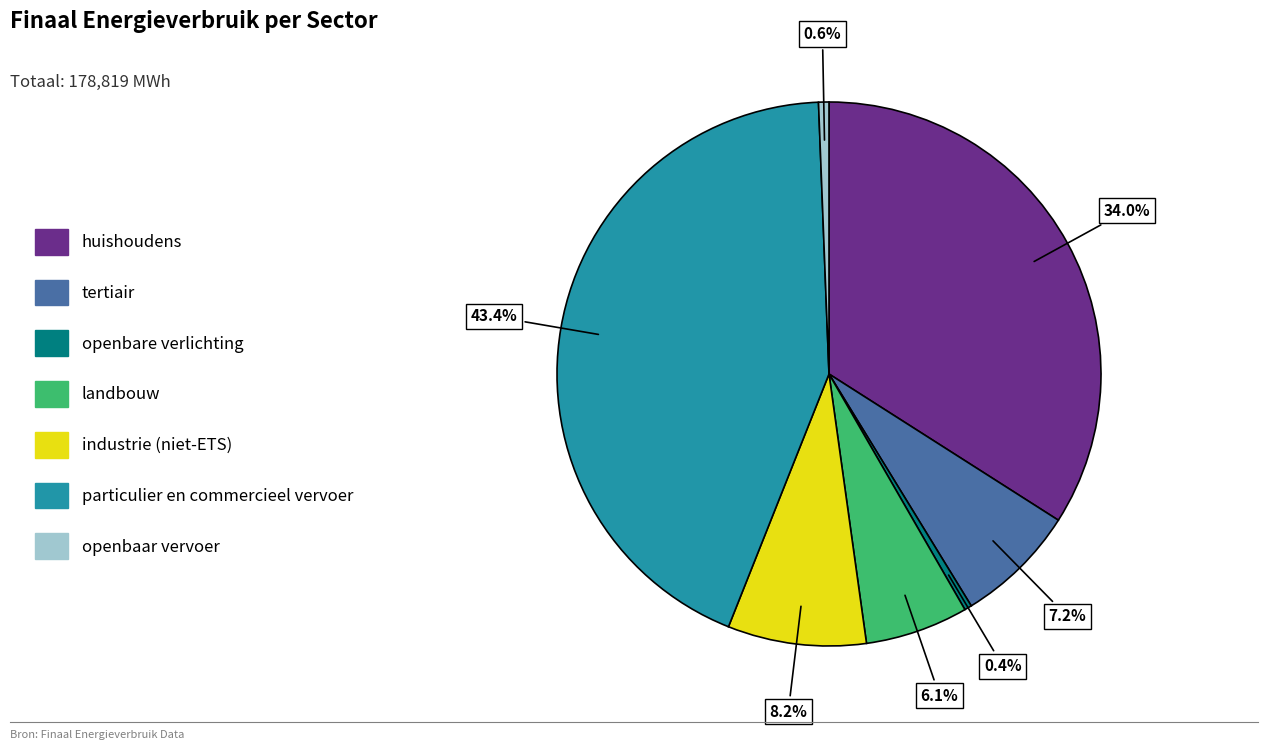

How many slices are in this pie chart?

7